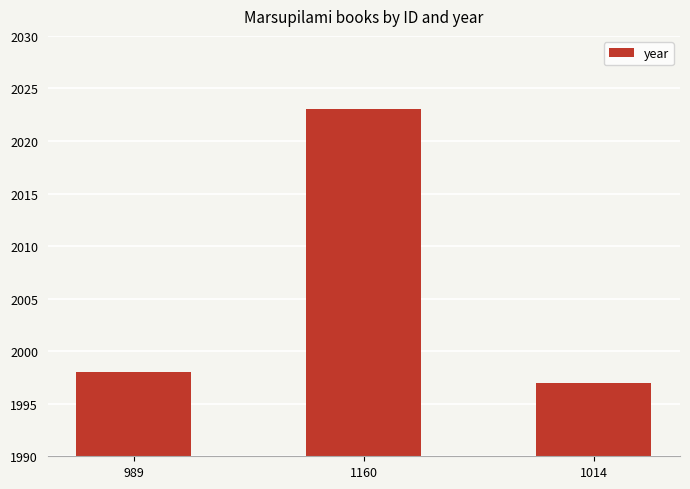

Reading left to right, list all the values displayed in this chart.

989=1998	1160=2023	1014=1997